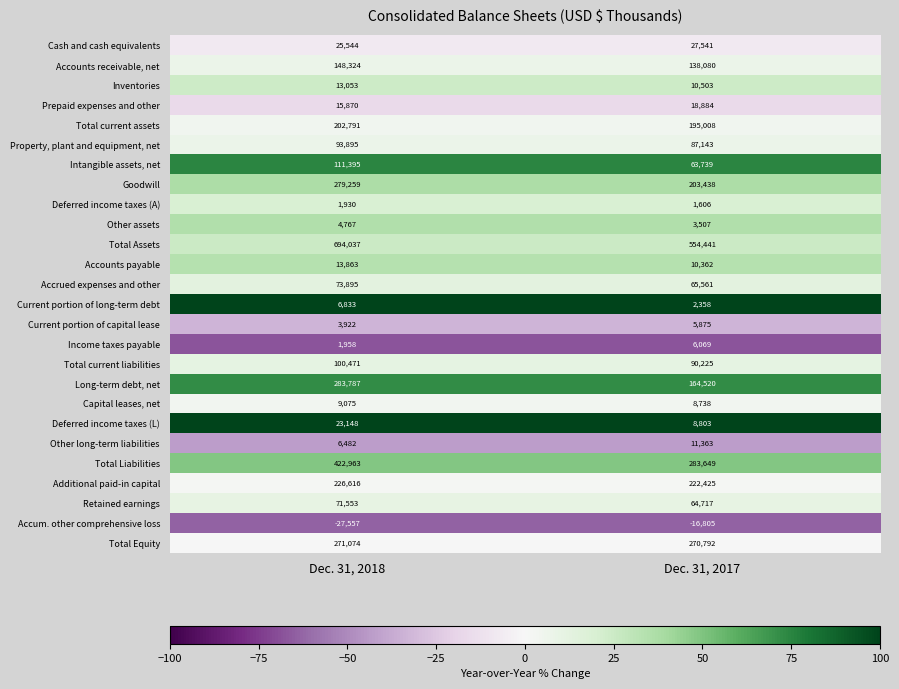

At which category is the sum across all series the highest?

Dec. 31, 2018